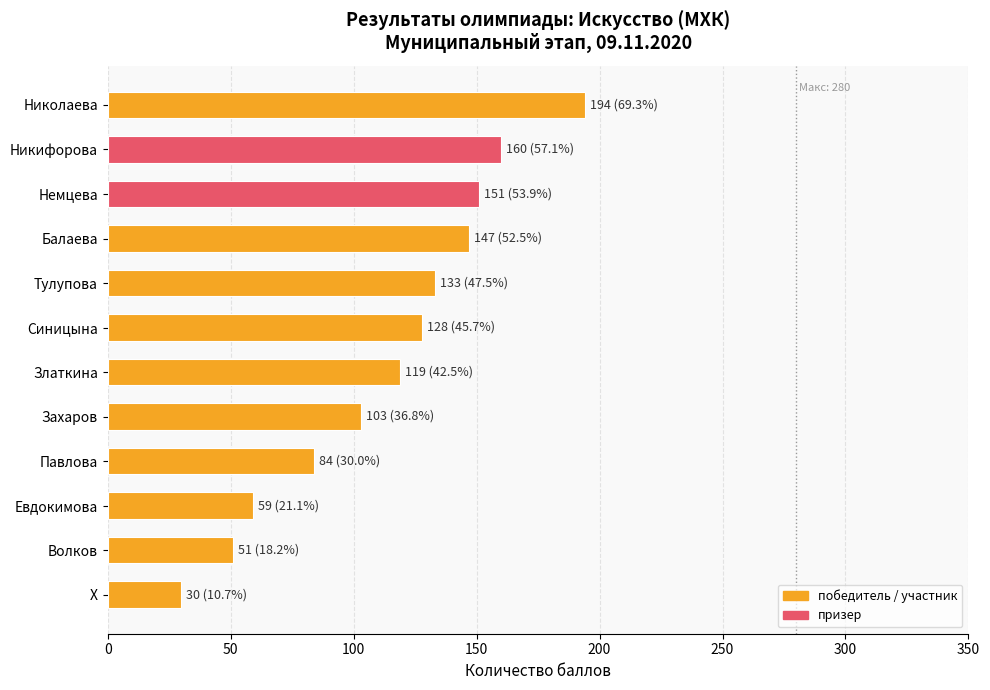

Reading top to bottom, list all the values displayed in this chart.

Николаева=194	Никифорова=160	Немцева=151	Балаева=147	Тулупова=133	Синицына=128	Златкина=119	Захаров=103	Павлова=84	Евдокимова=59	Волков=51	X=30